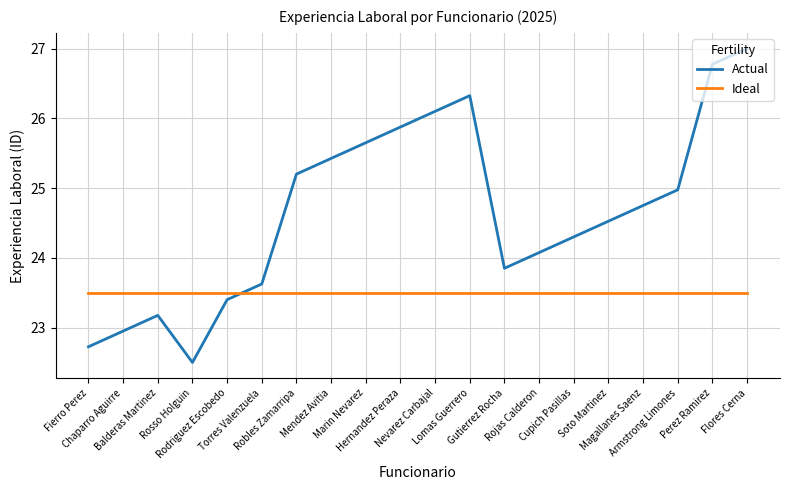

At which label is Actual closest to 24?

Rojas Calderon